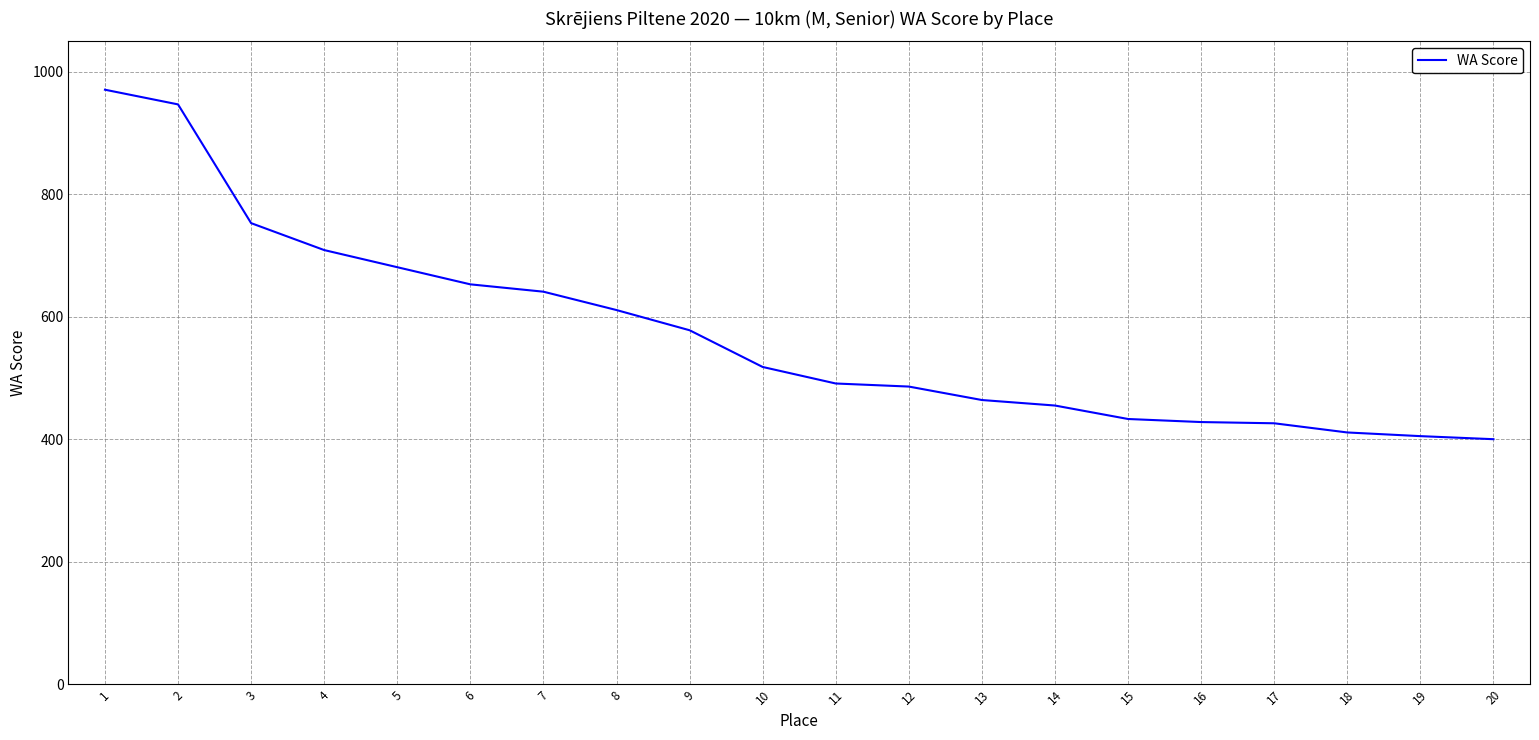

Which has a higher value, 3 or 9?

3